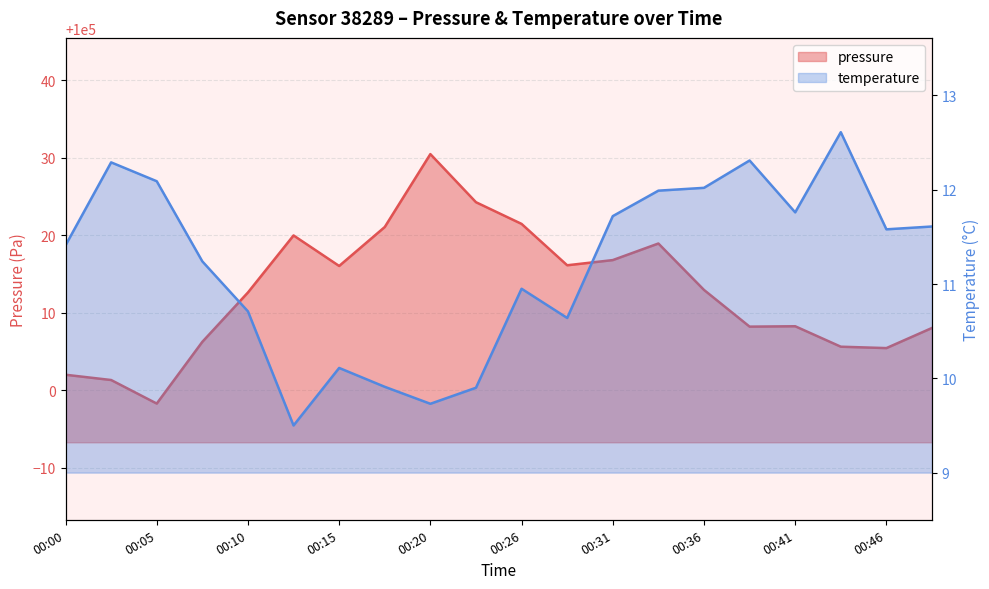

What is the maximum value shown in the chart?

100030.5